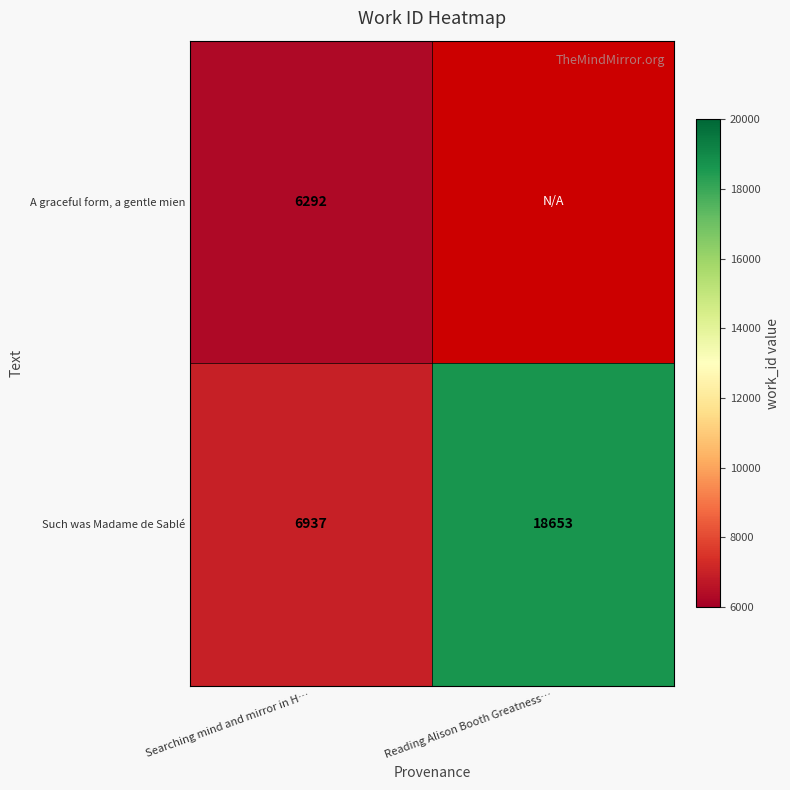

At how many categories does at least one series exceed 10426?

1